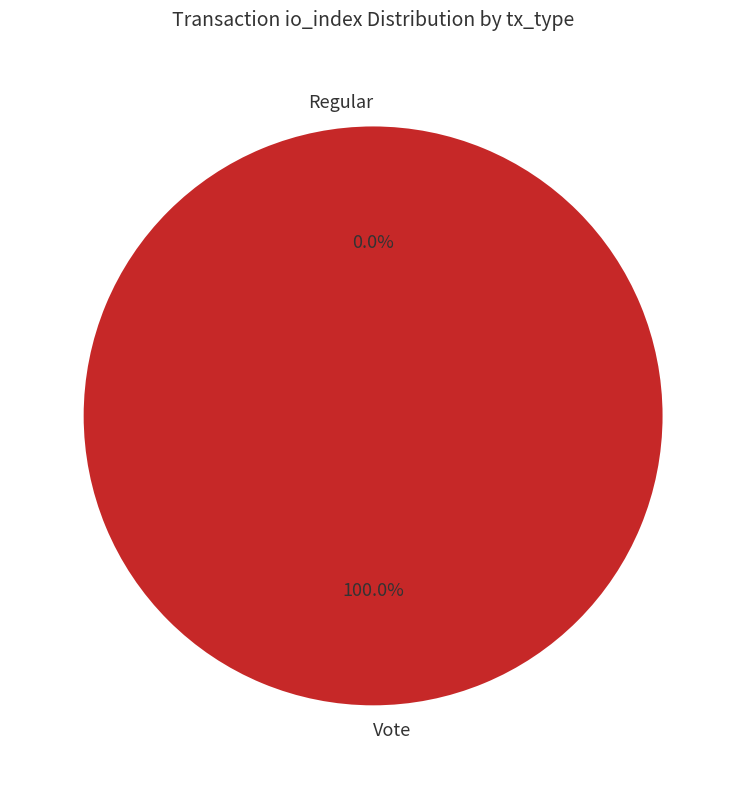

Which slice represents more than half of the pie?

Vote